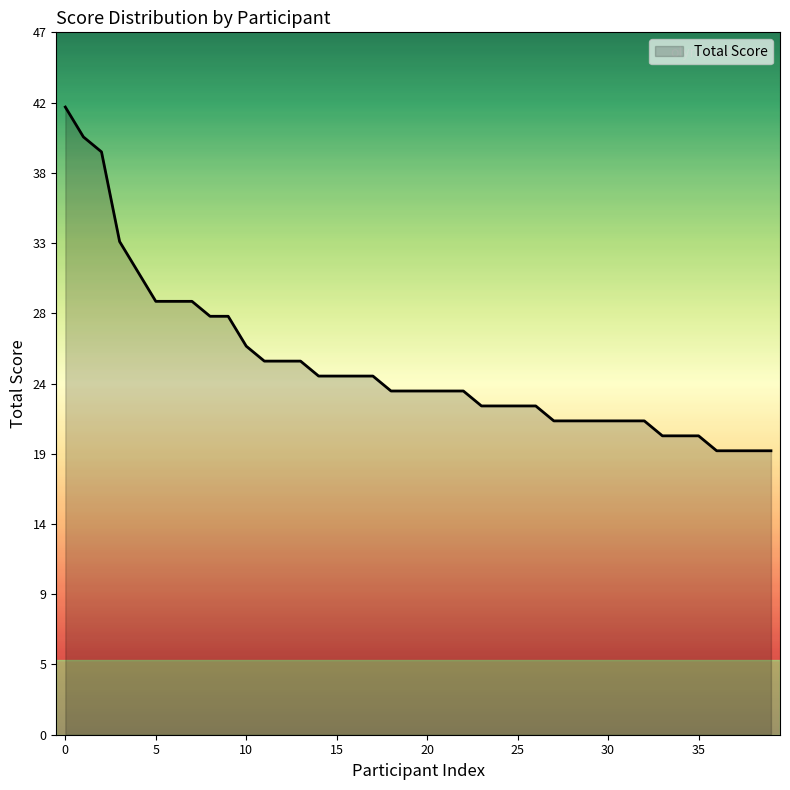

Does the chart have visible grid lines?

No